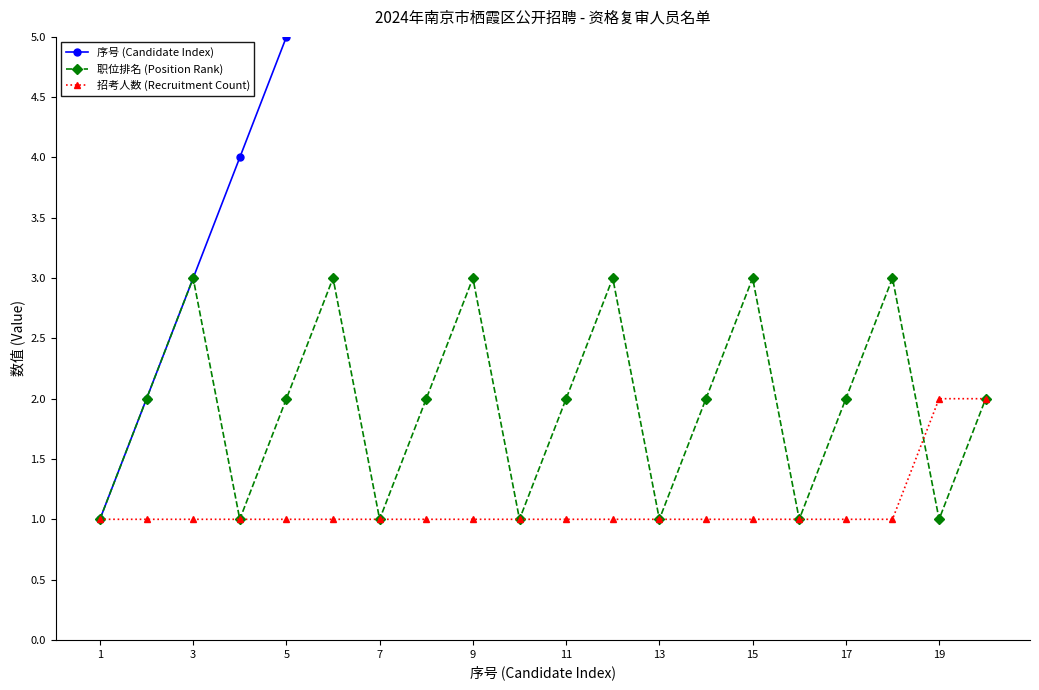

True or false: 职位排名 (Position Rank) has more than 0 points higher than both neighbors.

True